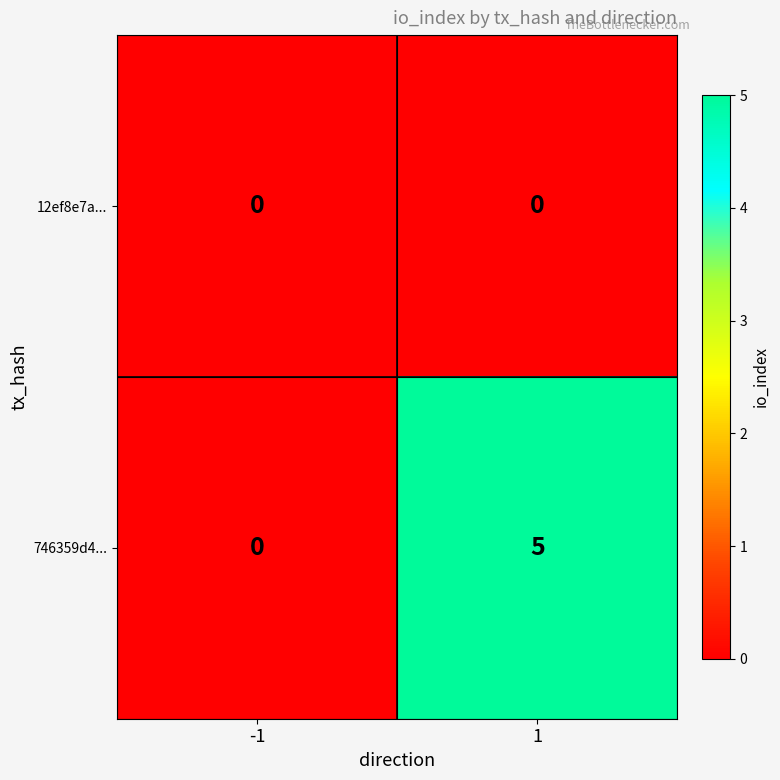

What is the difference between the maximum and minimum values in the 746359d4... series?

5